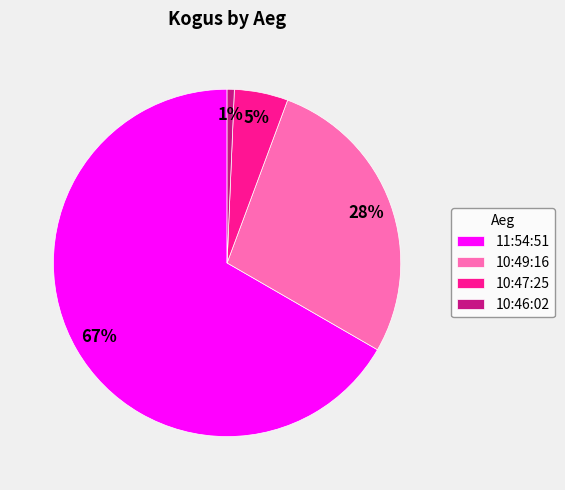

What is the ratio of the value at 11:54:51 to the value at 10:49:16?

2.4